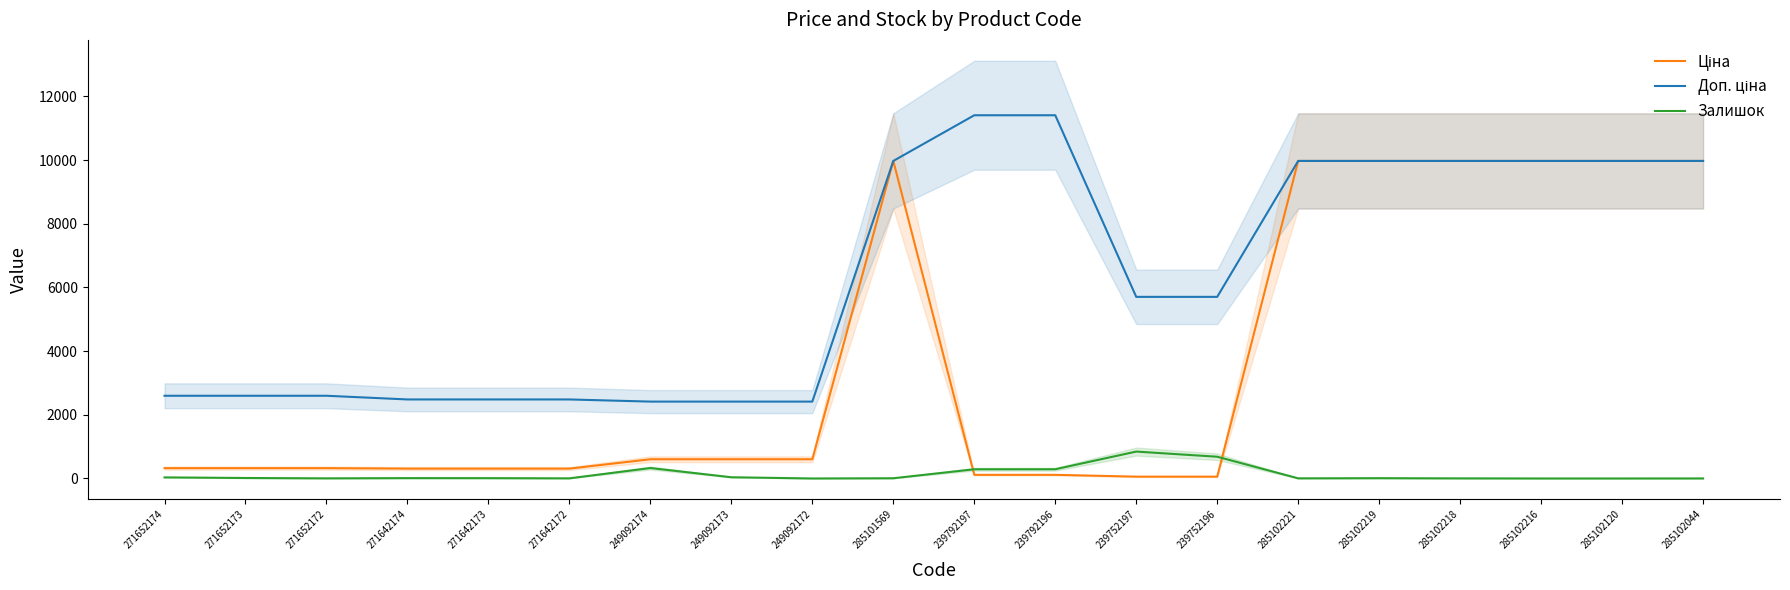

At how many categories does at least one series exceed 1481?

20